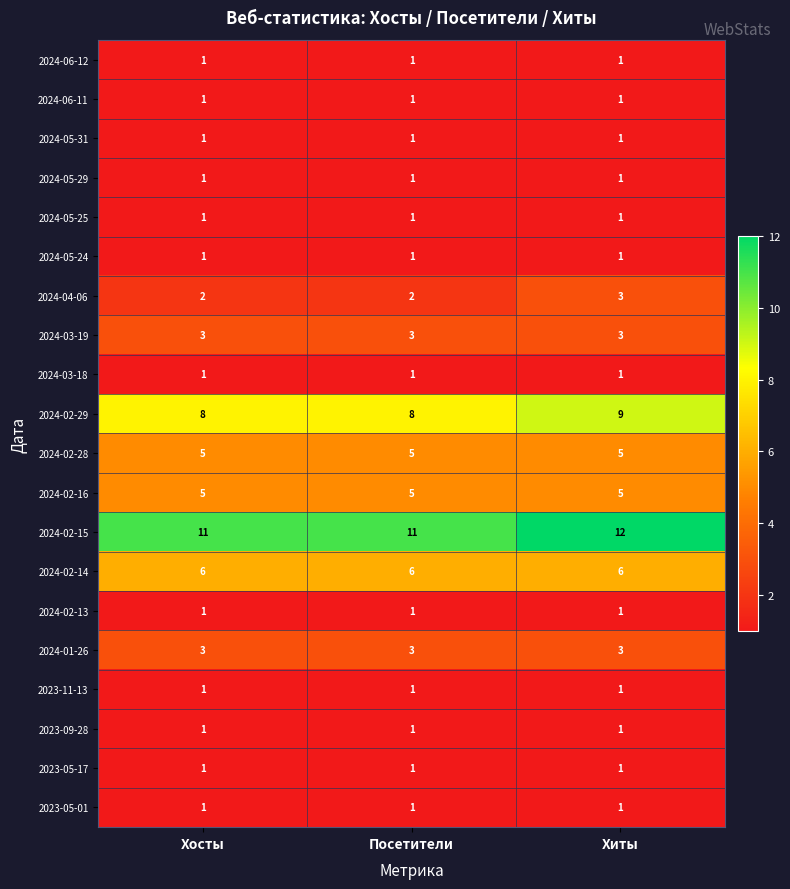

Which series has the largest total across all categories?

2024-02-15